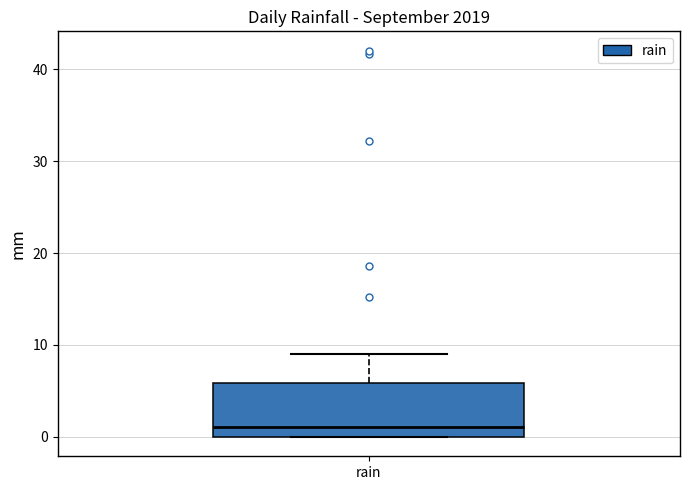

Read this box plot against the y-axis: the position of the median line, the range covered by the box, and the ends of both whiskers. The values are not printed on the chart, so give them approximately, as read against the axis.

median 1, box 0 to 6, whiskers 0 to 9